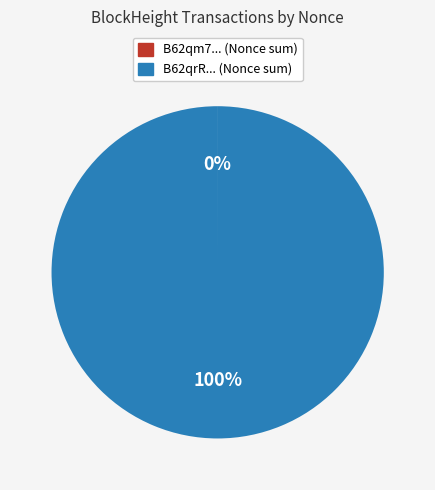

To the nearest percent, what is the average slice percentage?

50%